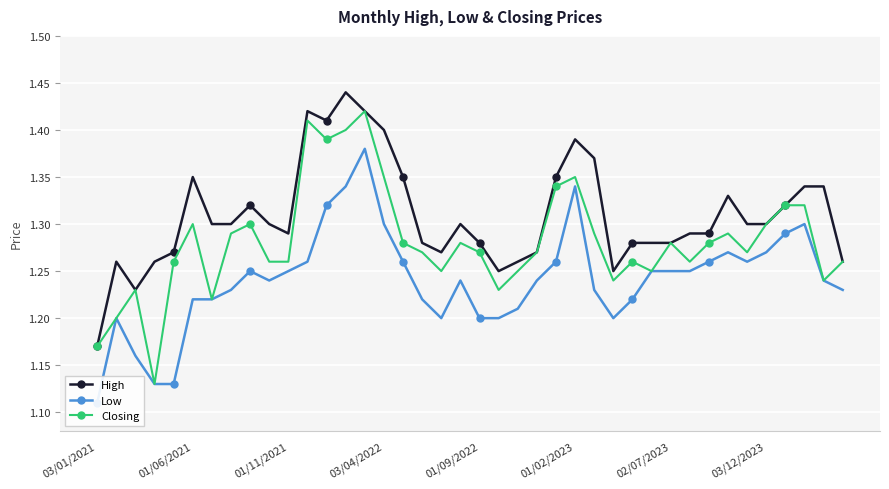

What position from the left is 16?

17